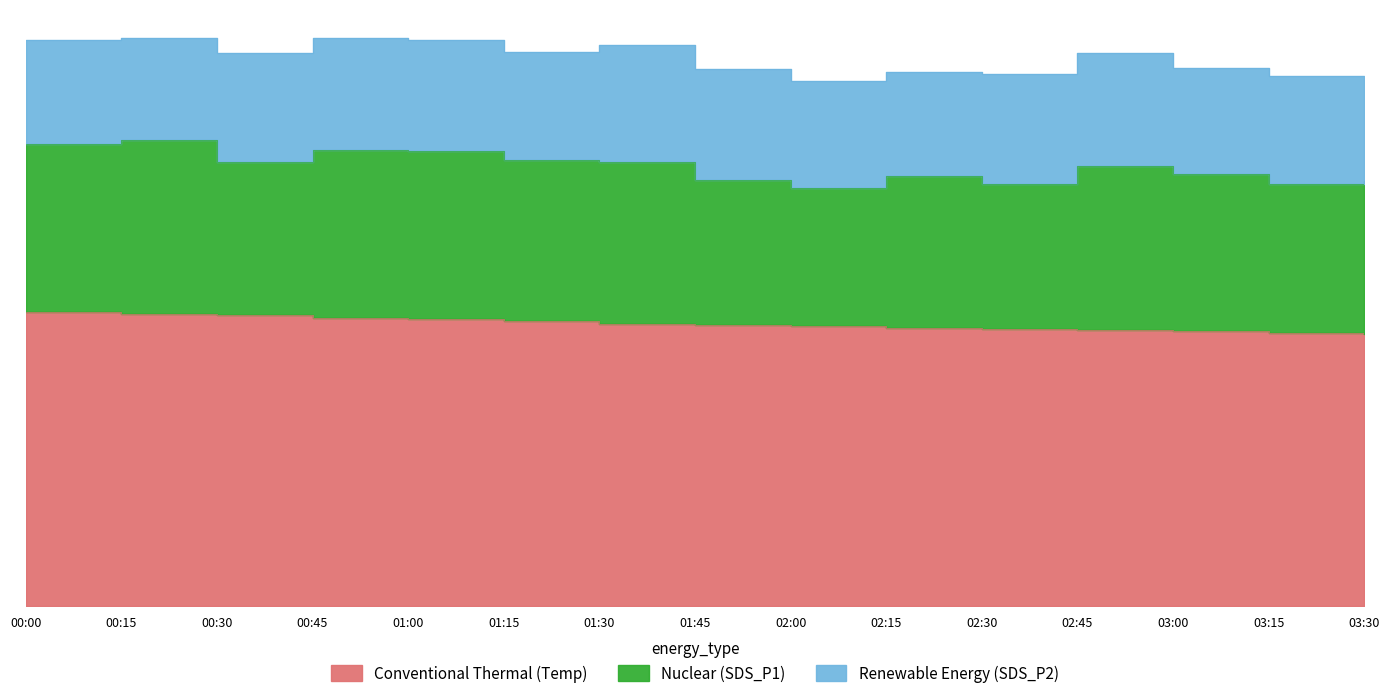

Reading left to right, what are all the values shown in this chart?

Conventional Thermal (Temp): 23.3	23.2	23.1	22.9	22.8	22.6	22.4	22.3	22.2	22.1	22.0	21.9	21.8	21.7	21.6
Nuclear (SDS_P1): 13.4	13.8	12.2	13.3	13.3	12.8	12.9	11.5	11.0	12.0	11.5	13.0	12.5	11.8	12.1
Renewable Energy (SDS_P2): 8.2	8.1	8.6	8.9	8.8	8.6	9.3	8.8	8.5	8.3	8.7	9.0	8.4	8.6	8.2